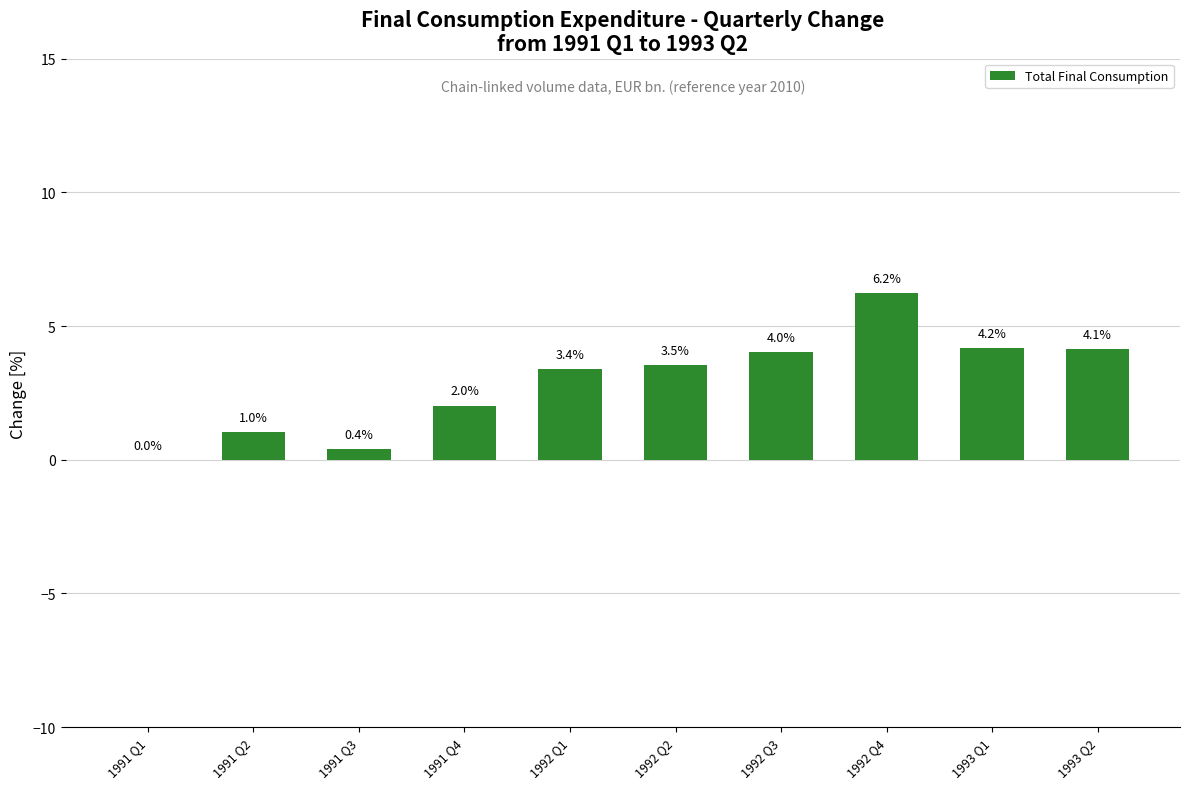

What is the change in value from 1991 Q4 to 1992 Q2?

+1.5